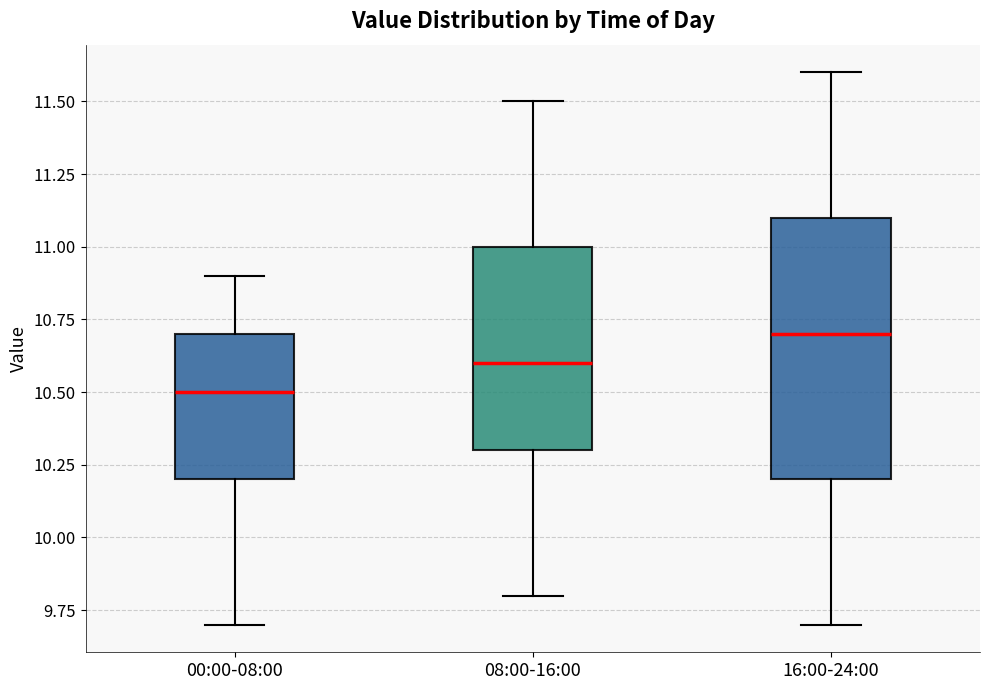

Where is the lower edge of the box for 08:00-16:00 on the y-axis? The values are not printed on the chart, so give them approximately, as read against the axis.

10.3